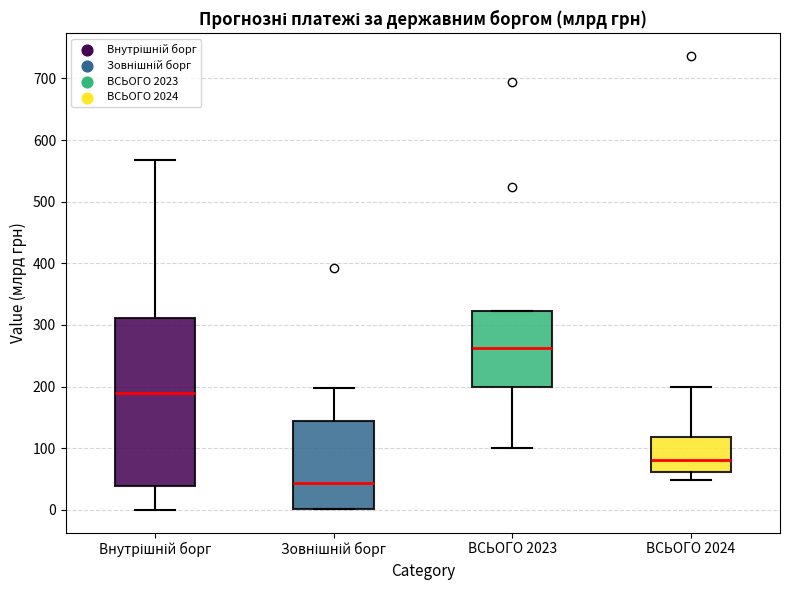

Comparing the boxes themselves (not the whiskers), which one is the tallest?

Внутрішній борг